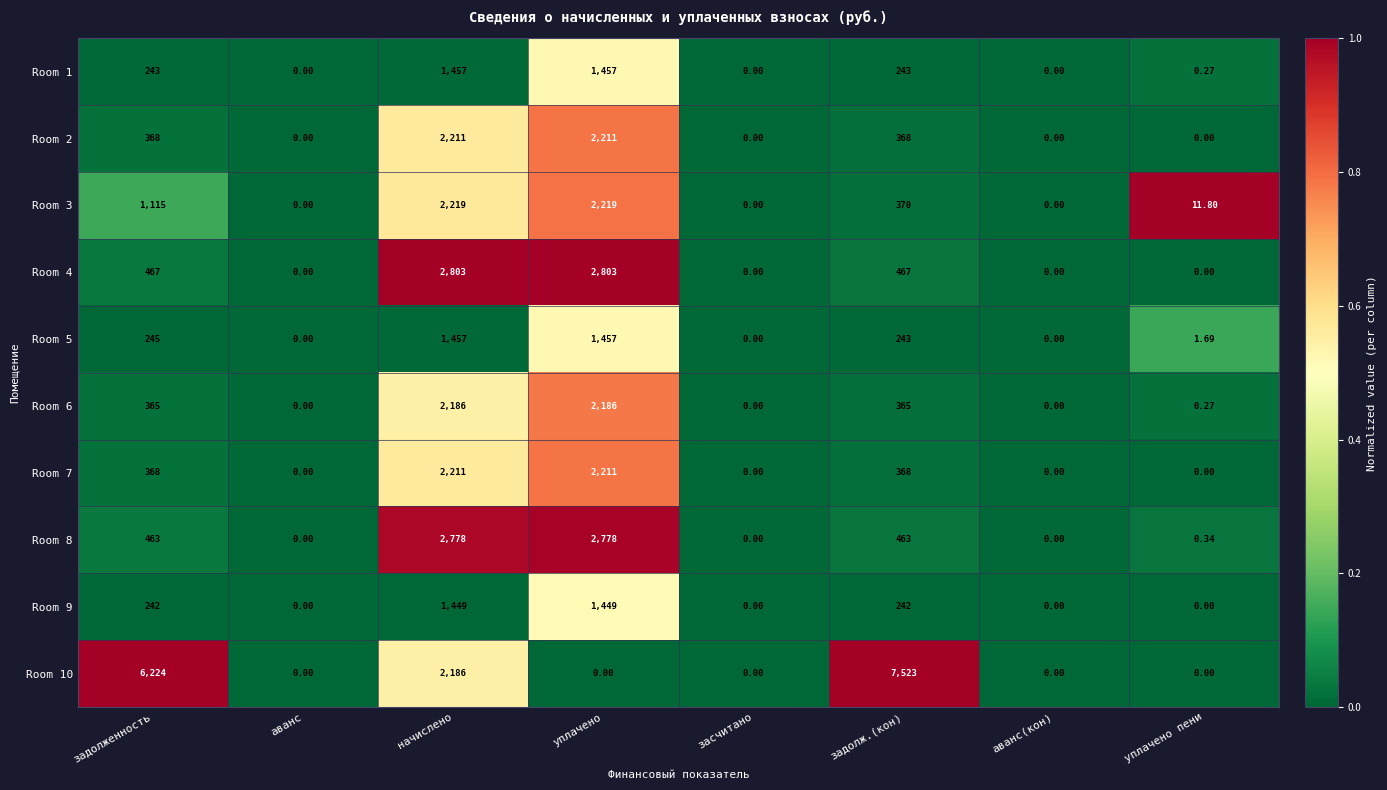

How many categories are shown in the chart?

8